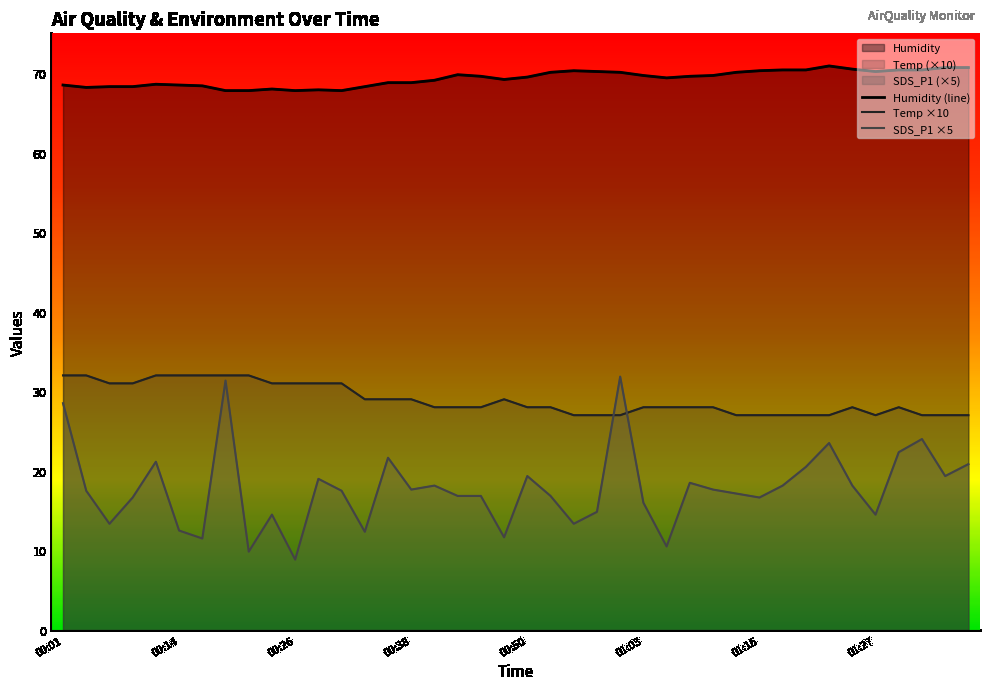

Reading right to left, list all the values displayed in this chart.

Temp: 27.0	27.0	27.0	28.0	27.0	28.0	27.0	27.0	27.0	27.0	27.0	28.0	28.0	28.0	28.0	27.0	27.0	27.0	28.0	28.0	29.0	28.0	28.0	28.0	29.0	29.0	29.0	31.0	31.0	31.0	31.0	32.0	32.0	32.0	32.0	32.0	31.0	31.0	32.0	32.0
Humidity: 70.7	70.7	70.4	70.4	70.2	70.5	70.9	70.4	70.4	70.3	70.1	69.7	69.6	69.4	69.7	70.1	70.2	70.3	70.1	69.5	69.2	69.6	69.8	69.1	68.8	68.8	68.3	67.8	67.9	67.8	68.0	67.8	67.8	68.4	68.5	68.6	68.3	68.3	68.2	68.5
SDS_P1: 20.9	19.4	24.0	22.3	14.5	18.1	23.5	20.5	18.1	16.6	17.2	17.6	18.5	10.5	16.0	31.9	14.9	13.3	16.9	19.4	11.7	16.9	16.9	18.1	17.6	21.6	12.4	17.5	19.0	8.8	14.5	9.8	31.3	11.5	12.5	21.2	16.6	13.3	17.5	28.5